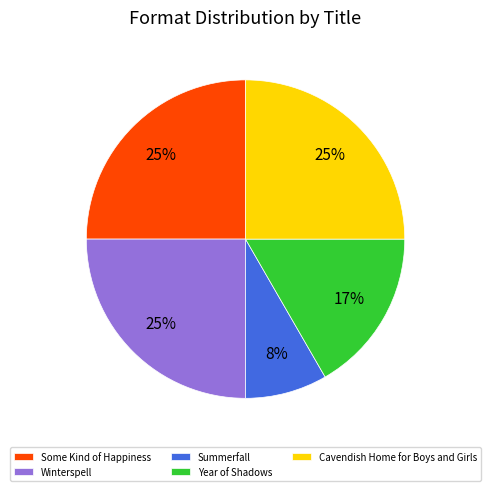

The Winterspell slice represents 16% of the pie. True or false?

False